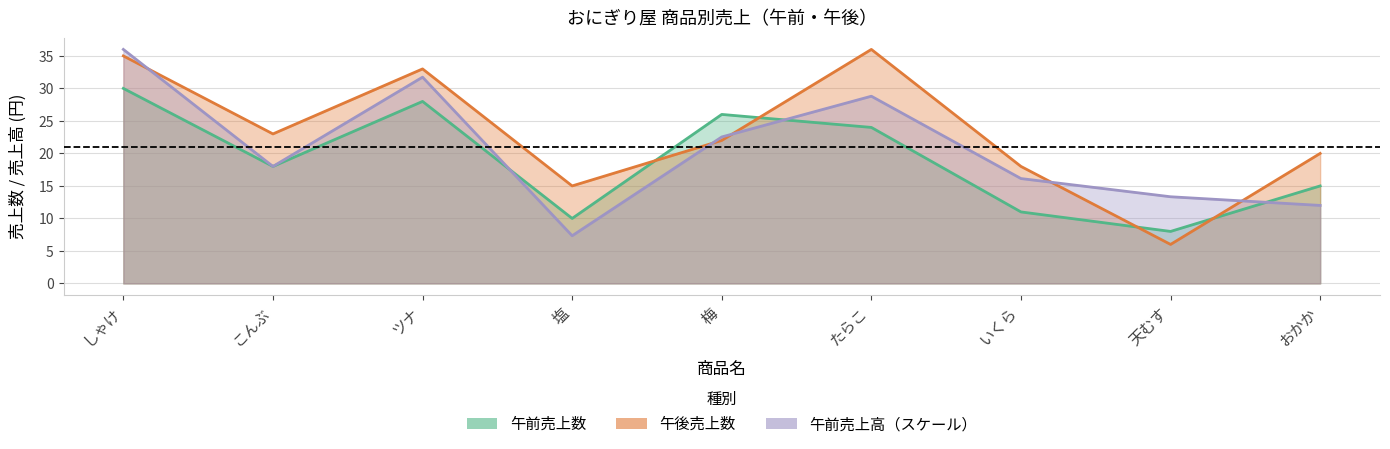

What are all the series names shown in the legend?

午前売上数, 午後売上数, 午前売上高